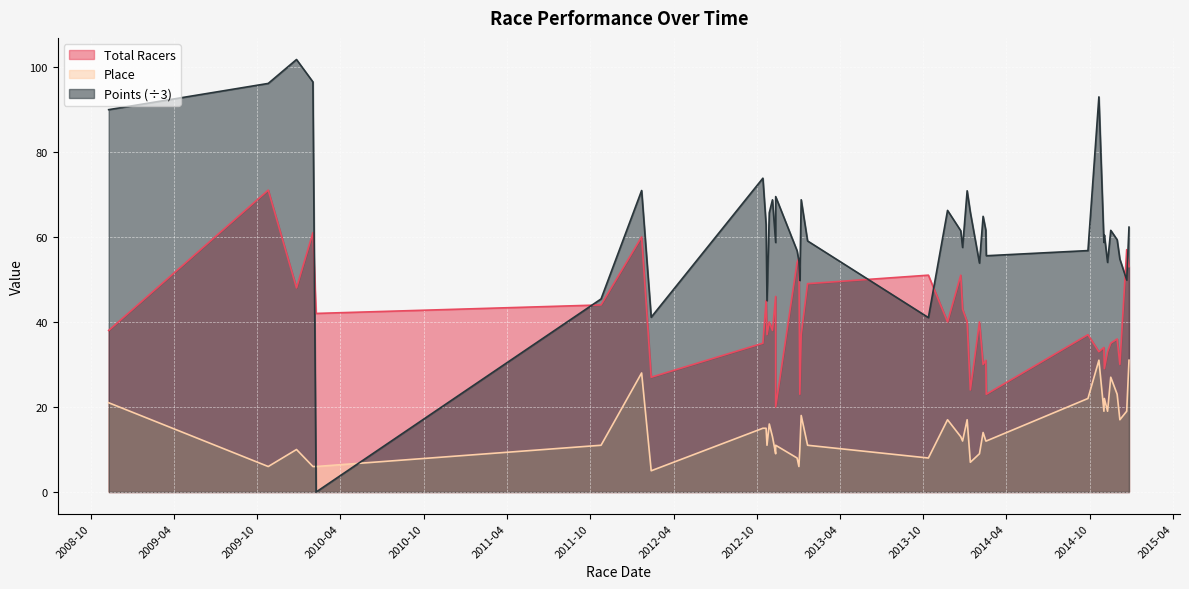

Which series has the largest range (max minus min)?

Points